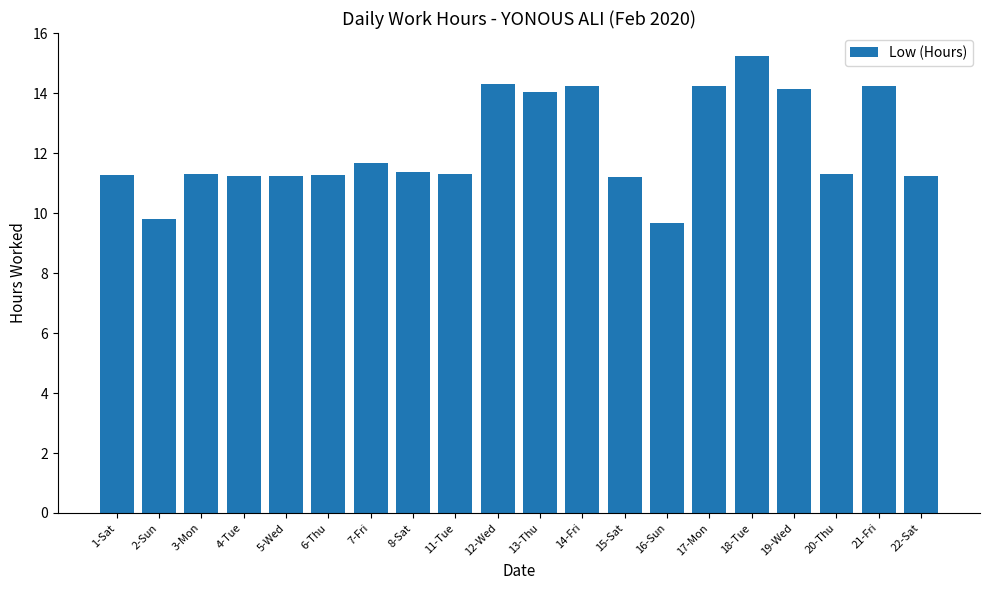

What is the difference between the values at 8-Sat and 2-Sun?

1.6